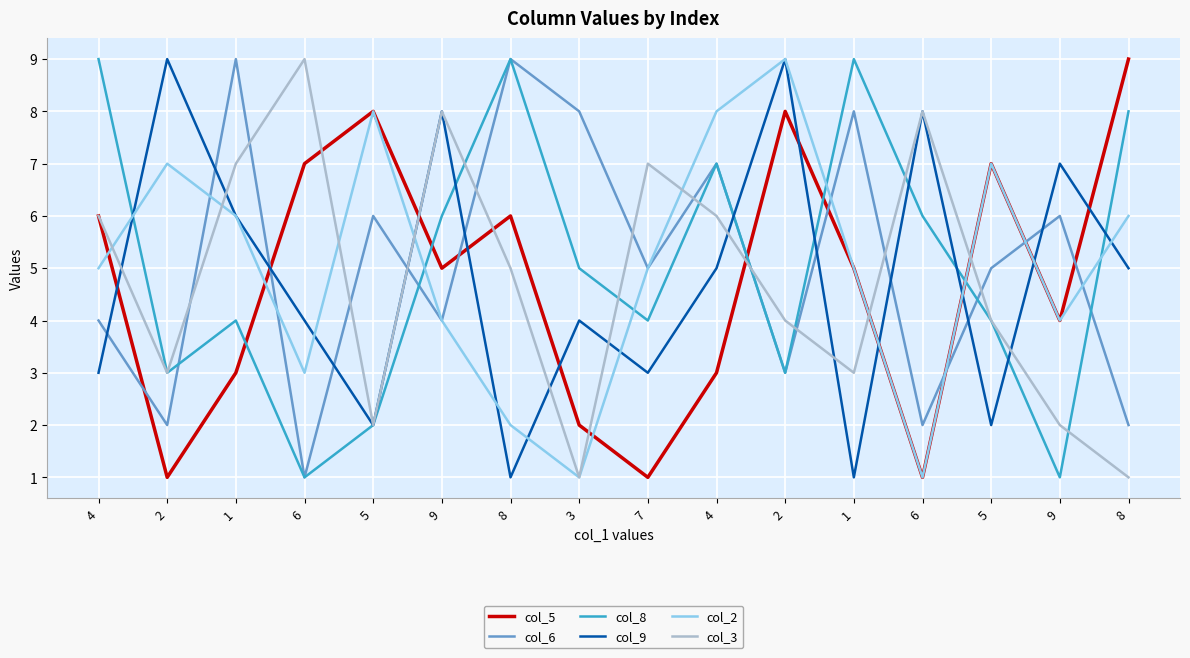

Is this an area chart (filled region under the line)?

No